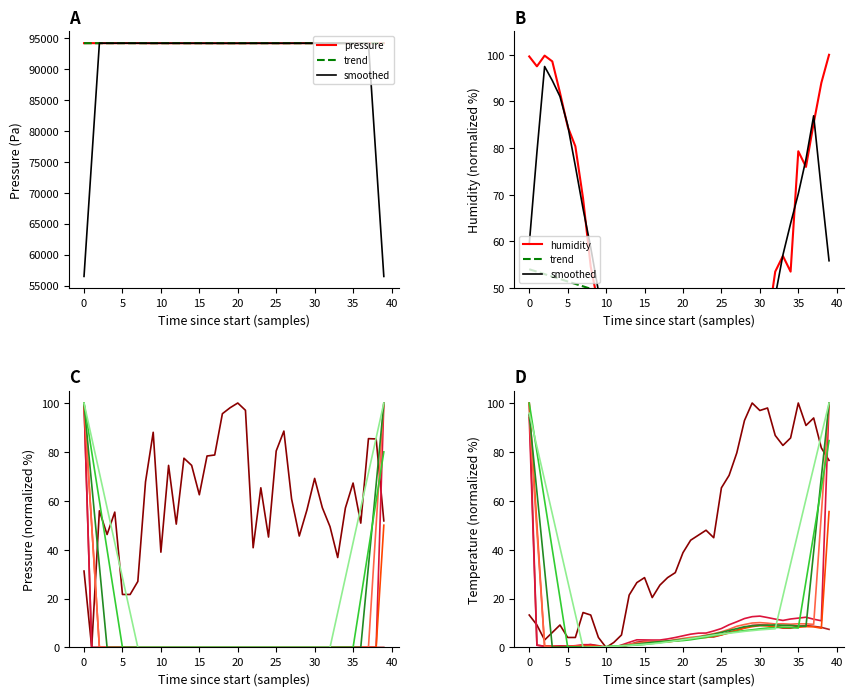

What is the maximum value for pressure?

94135.9